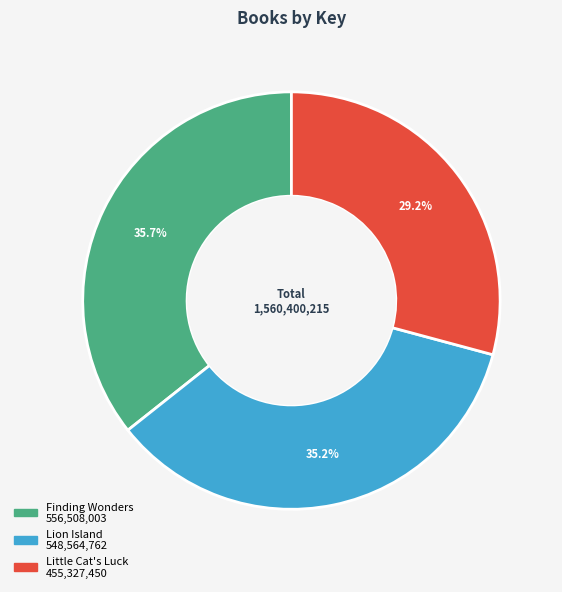

Which has a higher value, Lion Island or Little Cat's Luck?

Lion Island